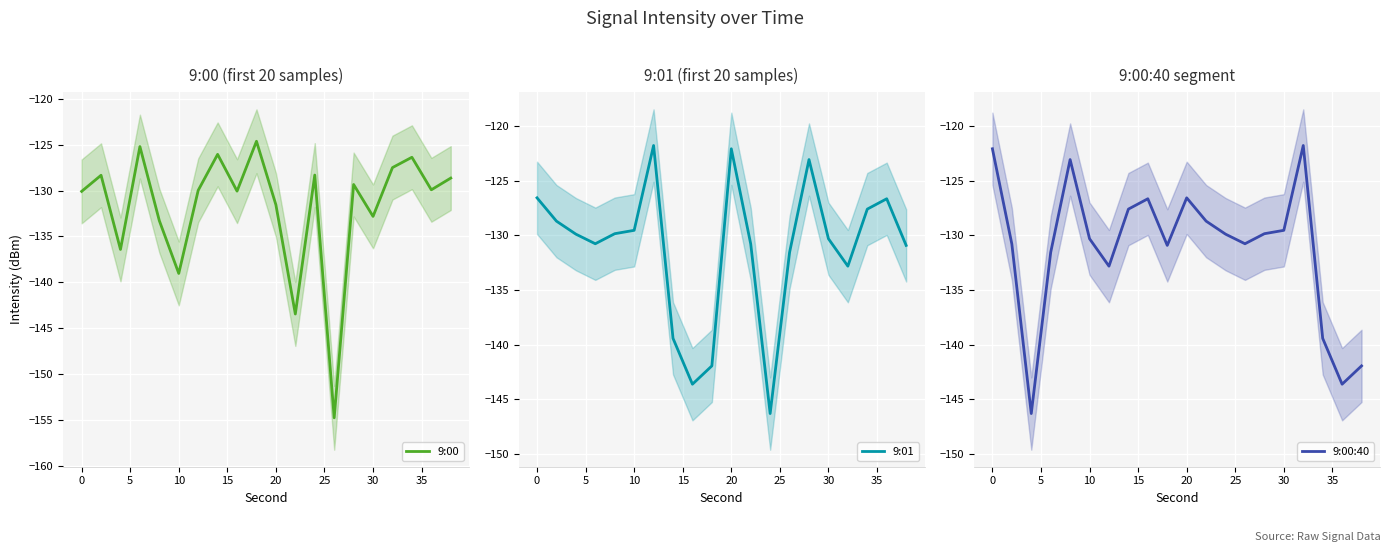

What is the maximum value for 9:00?

-124.6